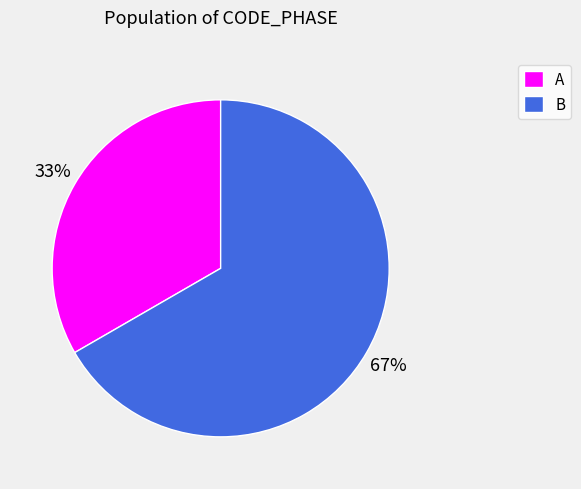

Is the sum of B and A greater than half?

Yes